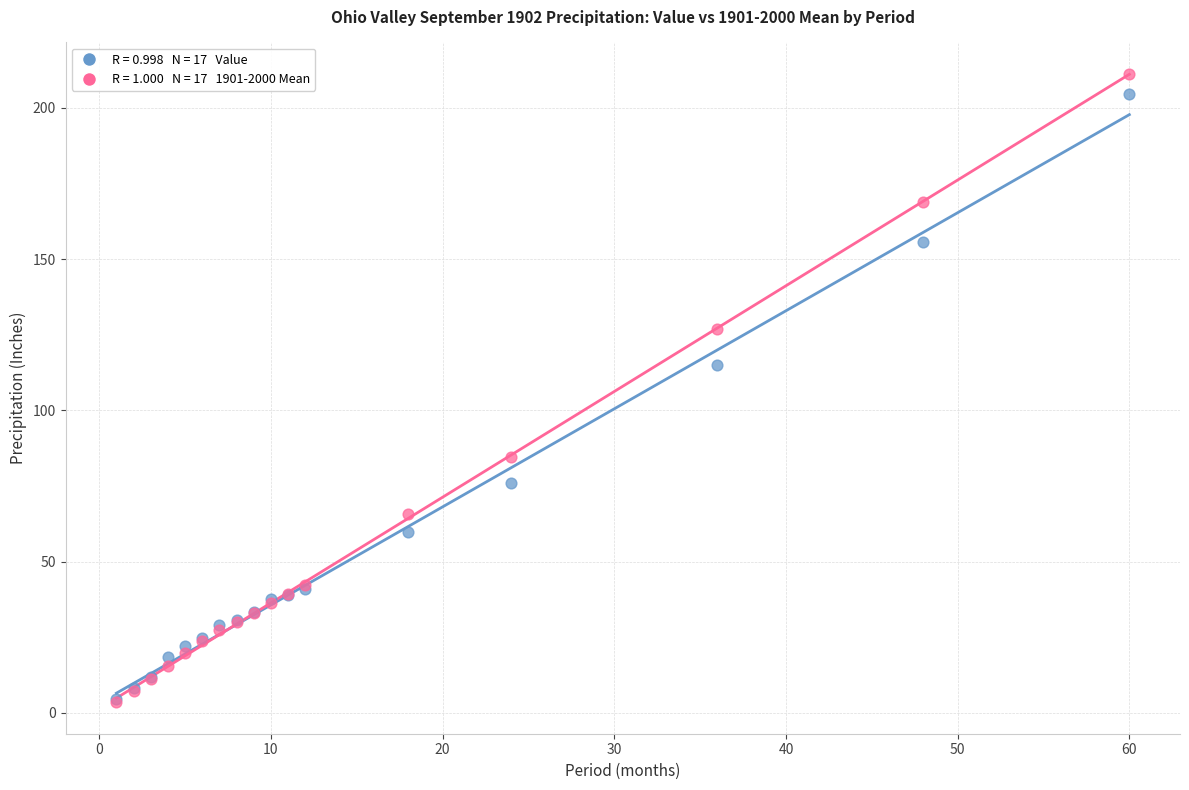

Across all series, what Y value is closest to 107?

115.0